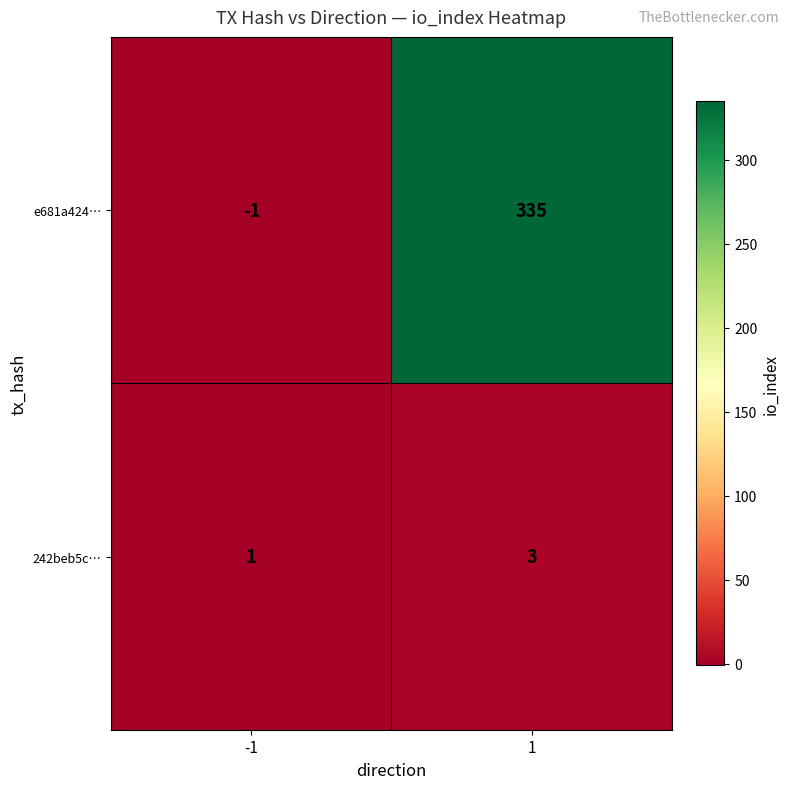

Reading left to right, what are all the values shown in this chart?

e681a424…: -1	335
242beb5c…: 1	3